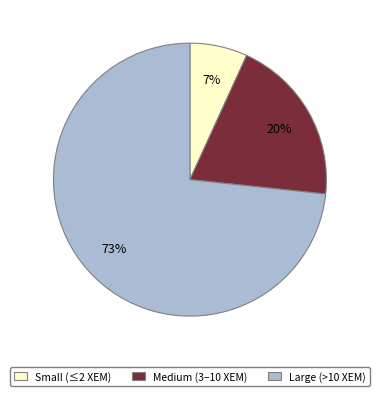

Which slice represents more than half of the pie?

Large (>10 XEM)